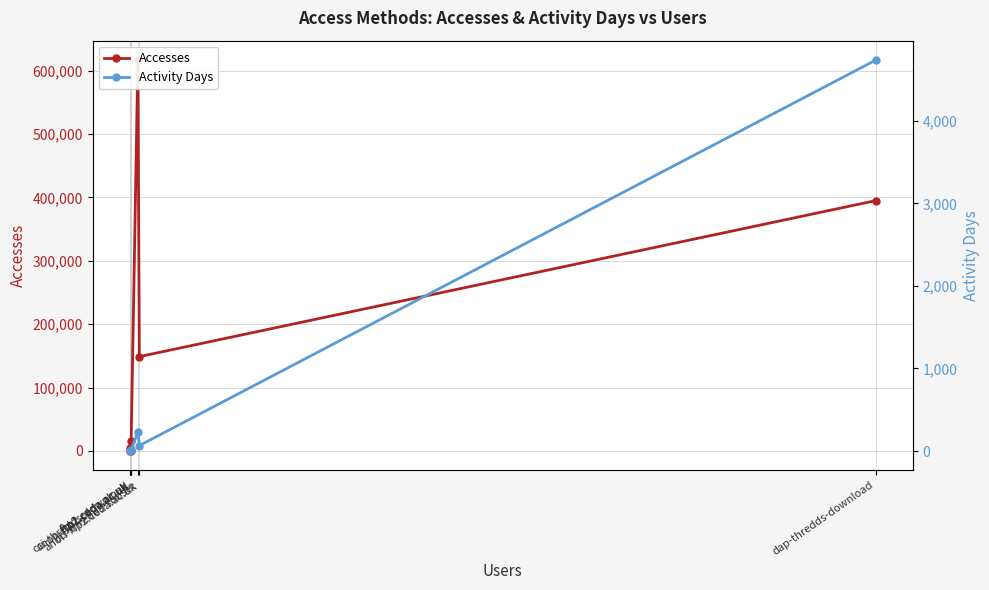

What is the difference between the maximum and minimum values in the Activity Days series?

4731